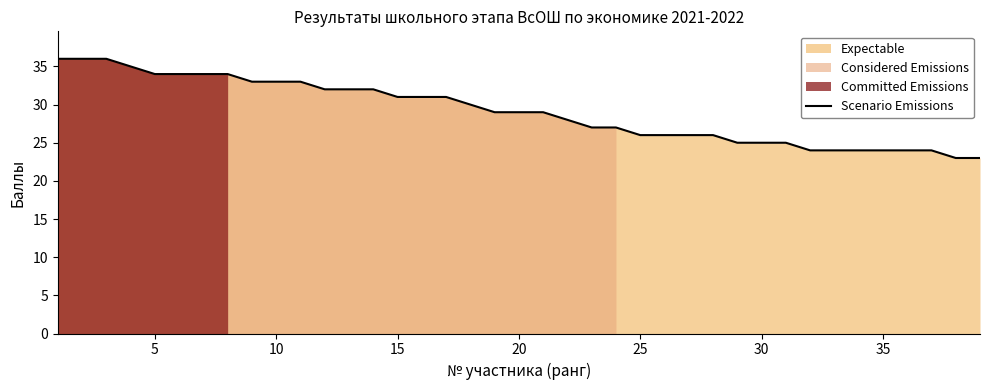

What is the maximum value for Scenario Emissions?

36